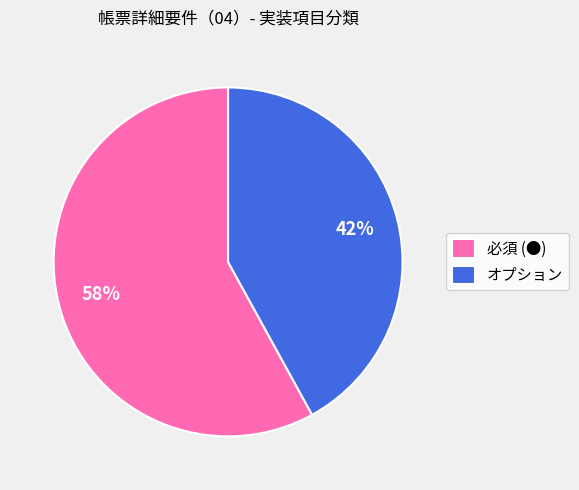

Is there any slice that represents more than half of the pie?

Yes